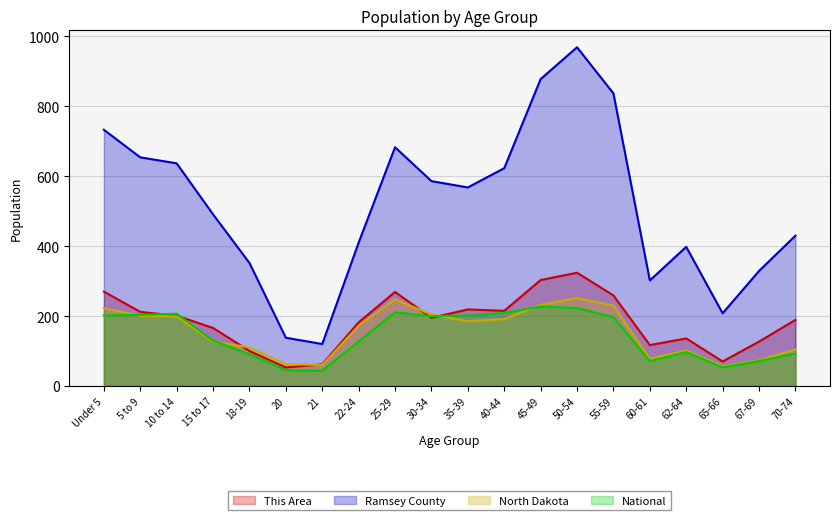

What is the label of the 18th point from the left?

65-66